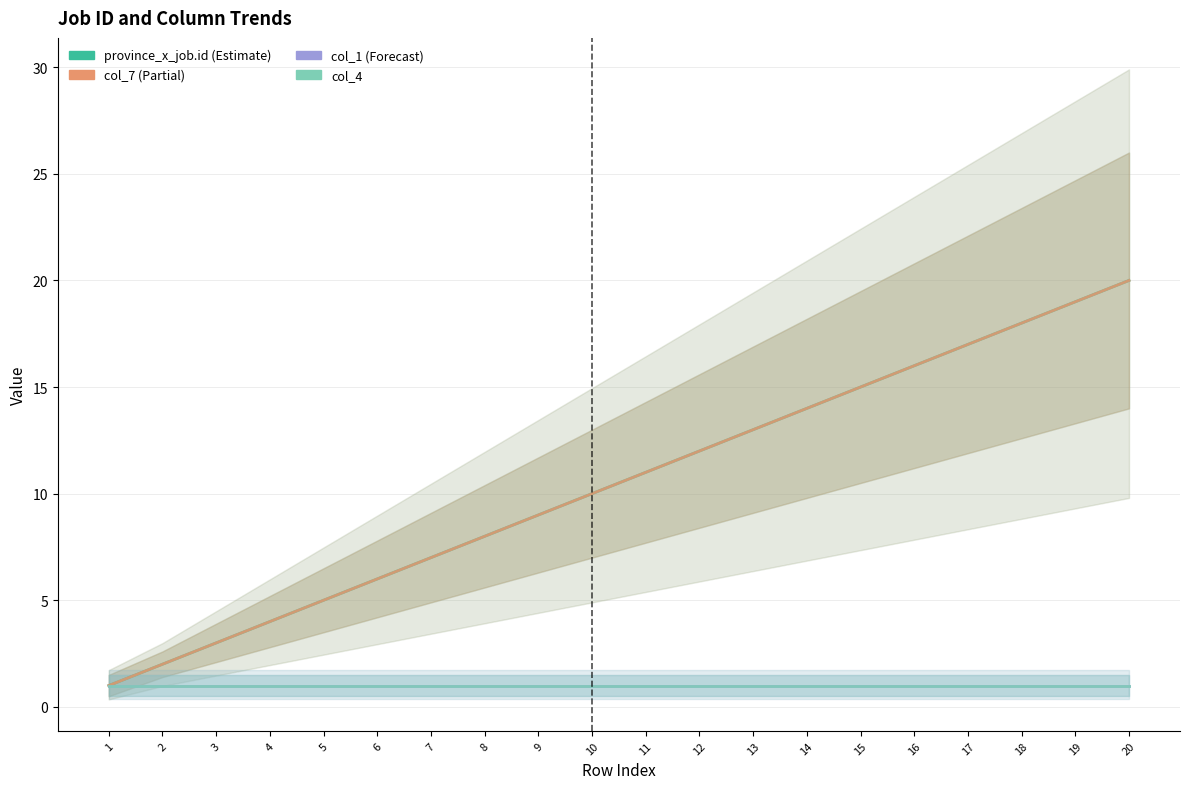

How many data points in col_7 are less than 11?

10